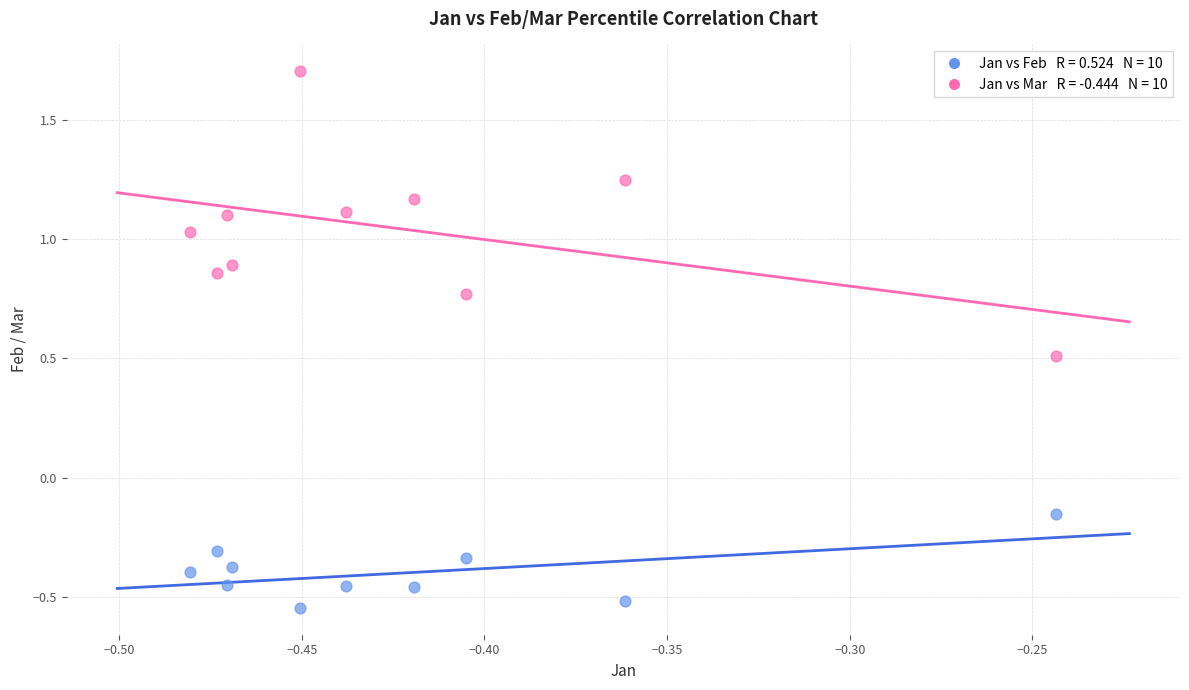

Across all data points, what is the range of Y values (max minus min)?

2.2